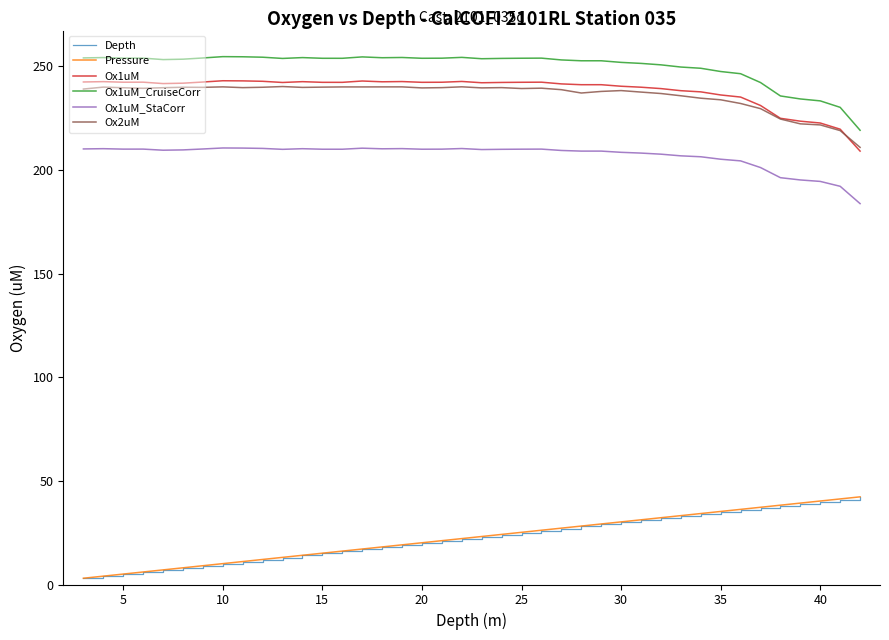

What is the maximum value for Ox1uM_CruiseCorr?

254.8